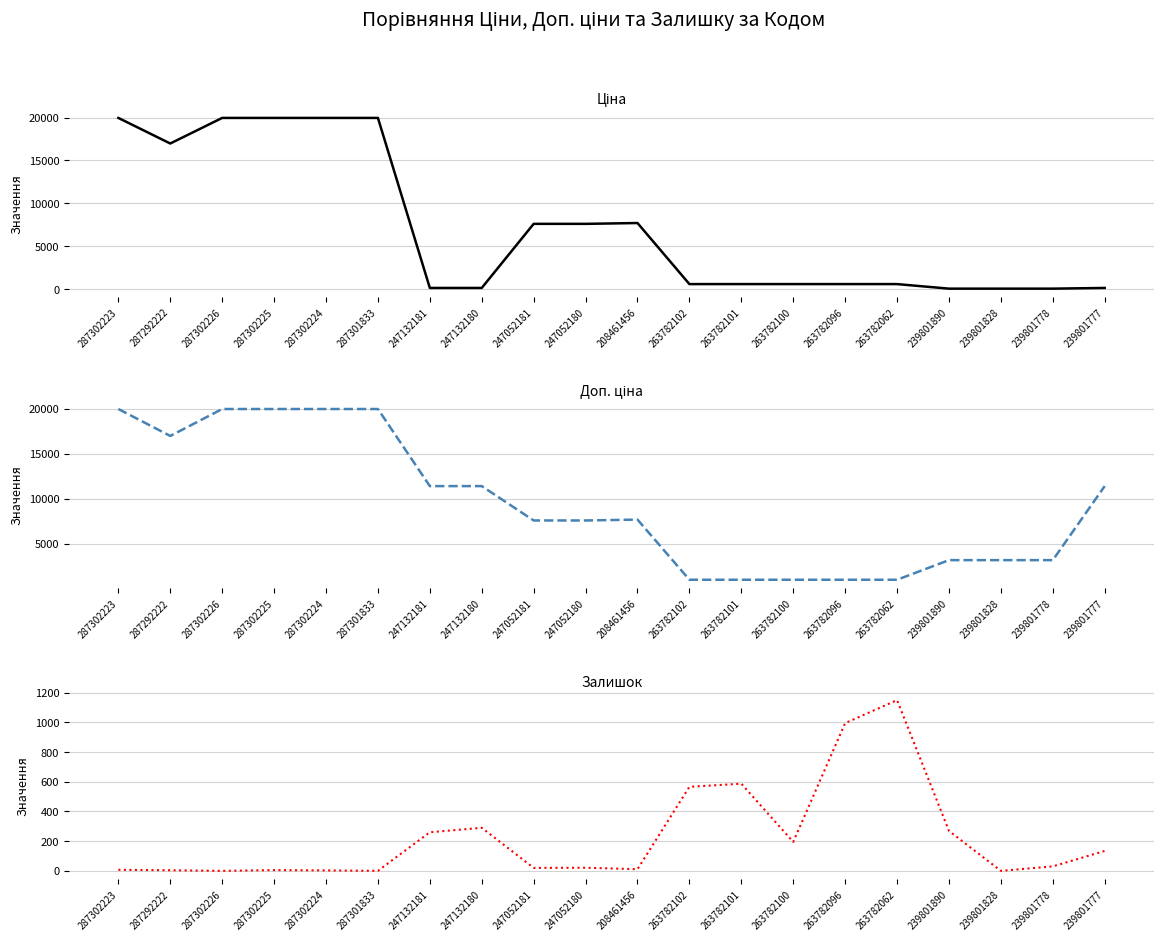

What is the difference between the second highest and minimum values in the Ціна series?

19932.2